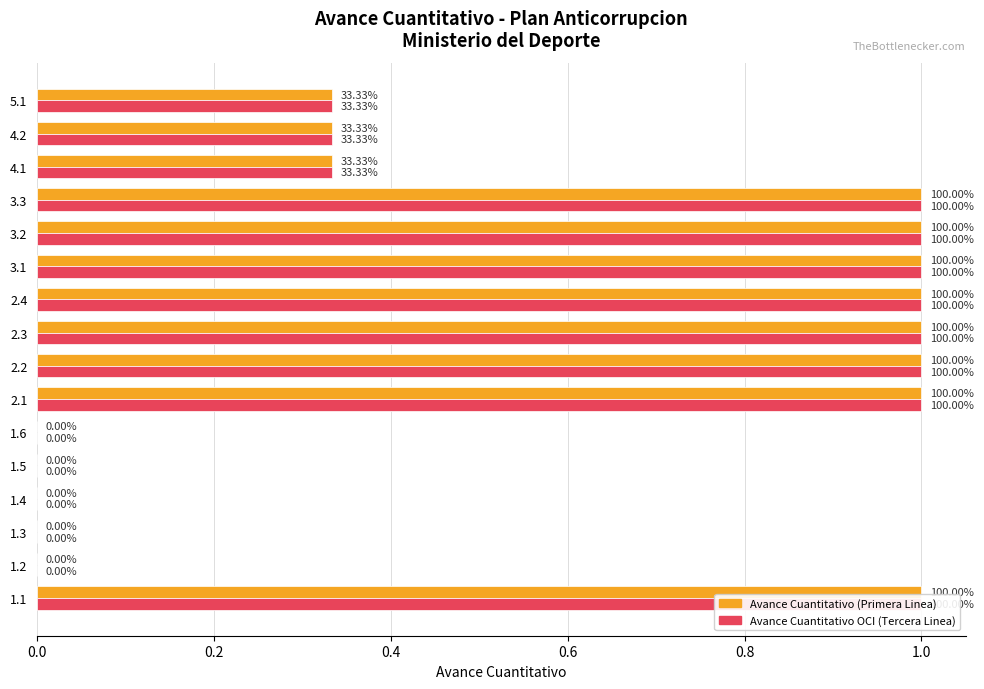

Reading right to left, extract all data points from this chart.

Avance Cuantitativo (Primera Linea): 0.3	0.3	0.3	1.0	1.0	1.0	1.0	1.0	1.0	1.0	0.0	0.0	0.0	0.0	0.0	1.0
Avance Cuantitativo OCI (Tercera Linea): 0.3	0.3	0.3	1.0	1.0	1.0	1.0	1.0	1.0	1.0	0.0	0.0	0.0	0.0	0.0	1.0